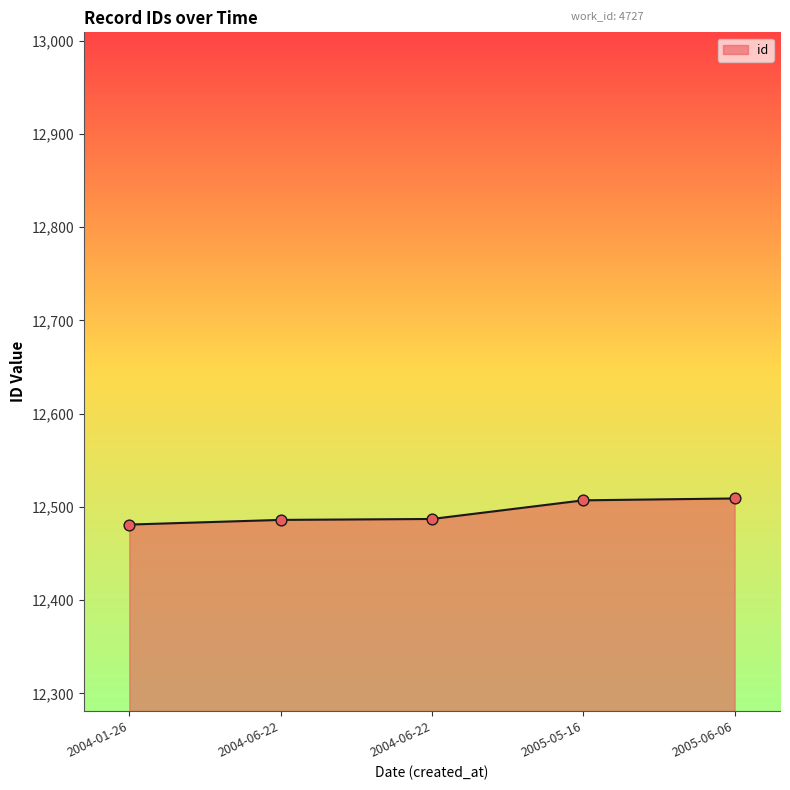

Does the chart have visible grid lines?

No